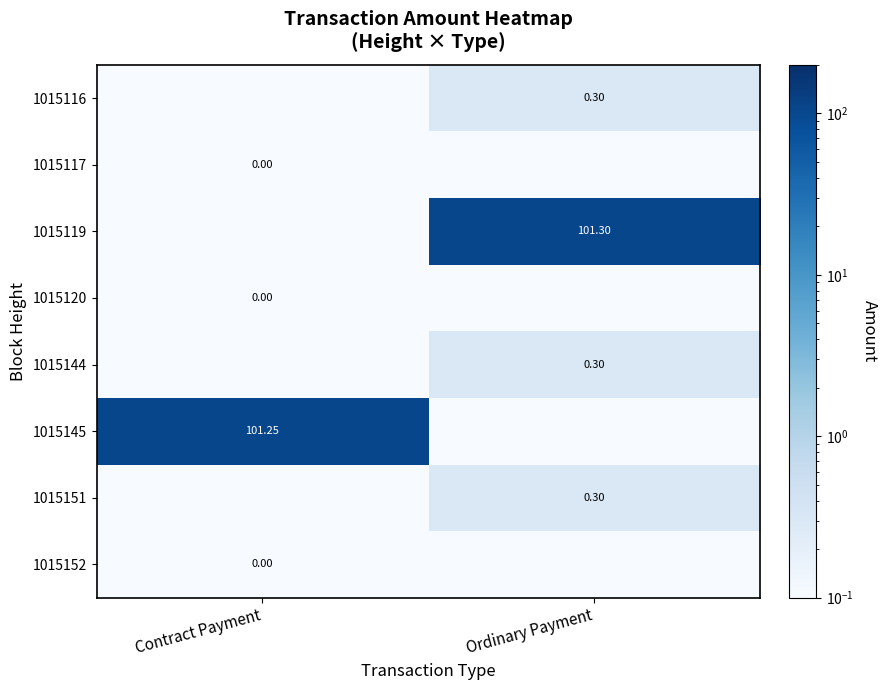

True or false: 1015144 has a value of 0.0 at Contract Payment.

False